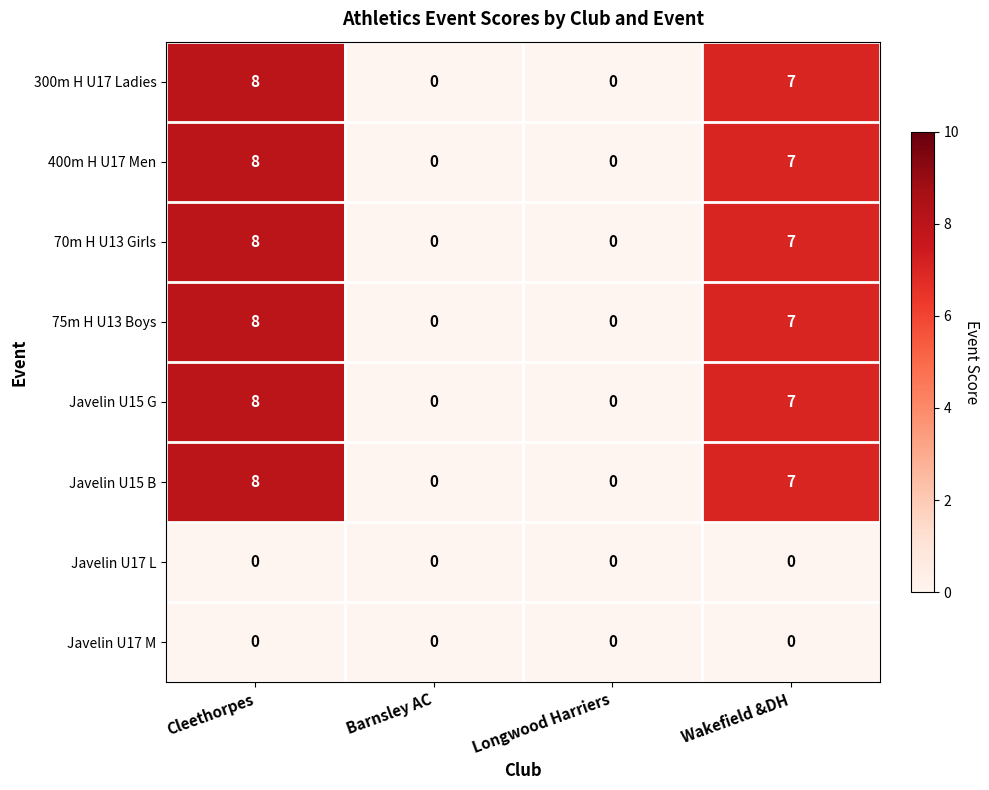

Is the value of Javelin U15 B at Barnsley AC greater than the value of Javelin U15 G at Cleethorpes?

No